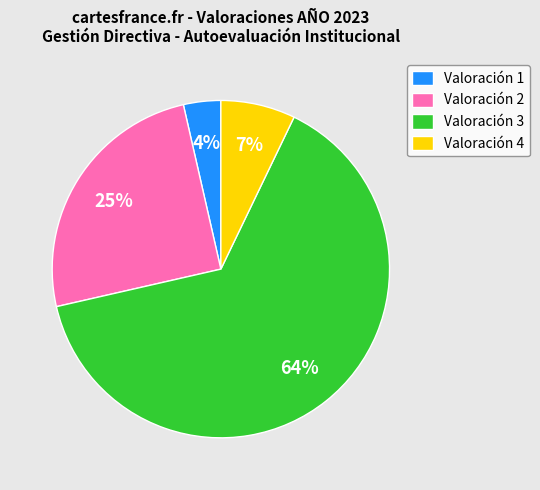

Combined, do Valoración 4 and Valoración 1 account for over 50%?

No